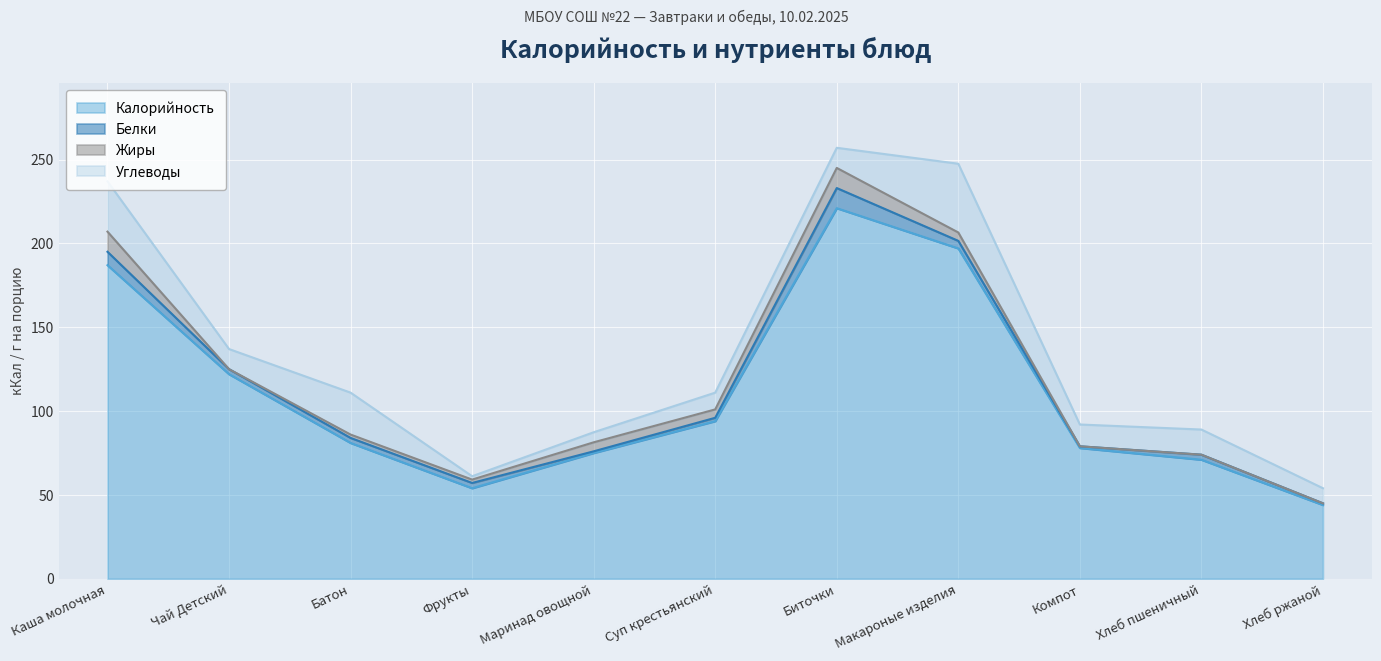

What is the average value of the Калорийность series?

111.3